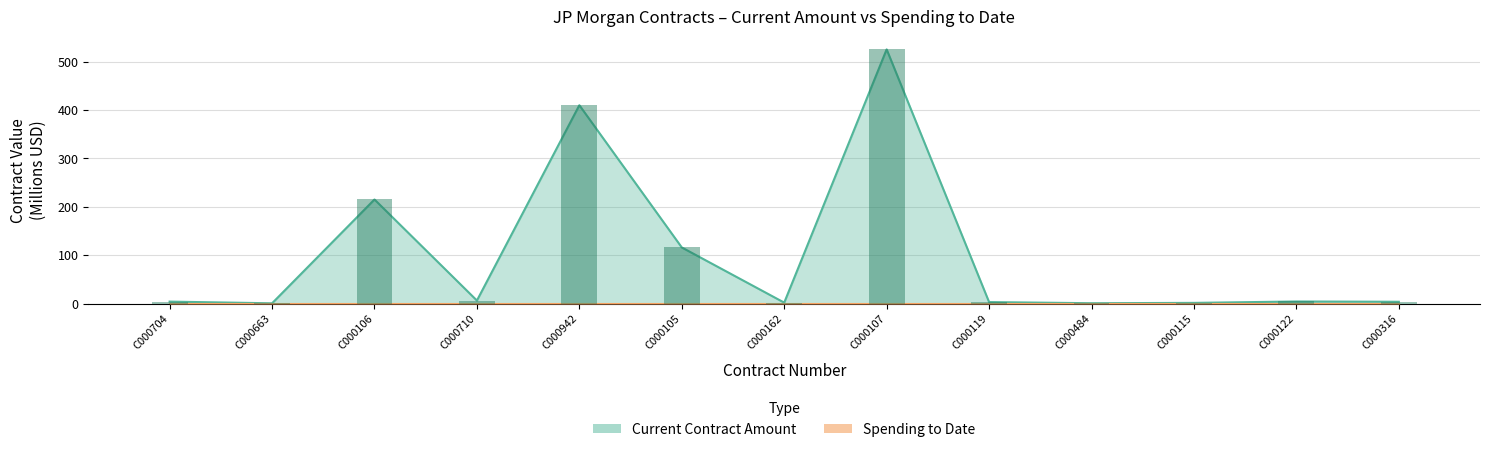

True or false: the data shows 525.4 at C000107.

True